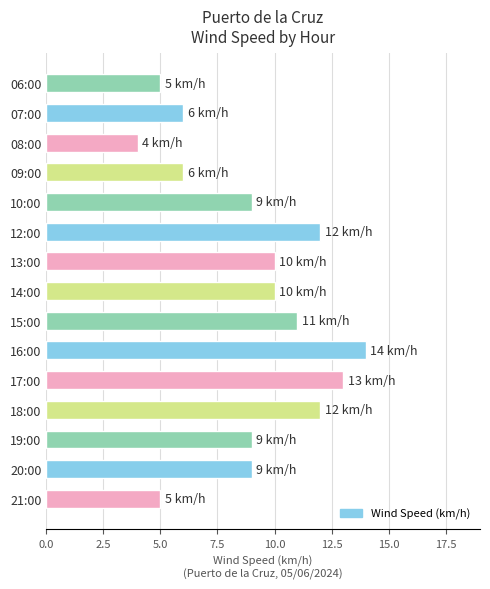

Does the chart contain any negative values?

No